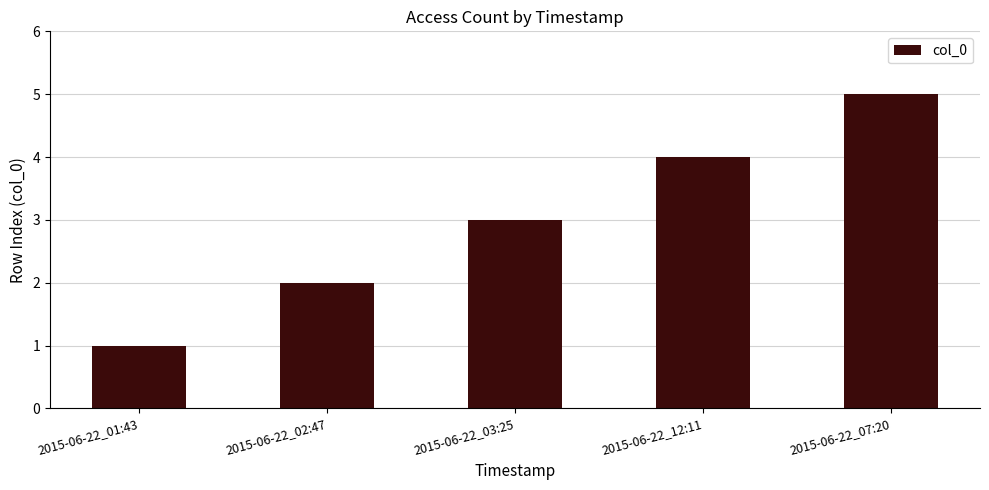

What is the sum of all values?

15